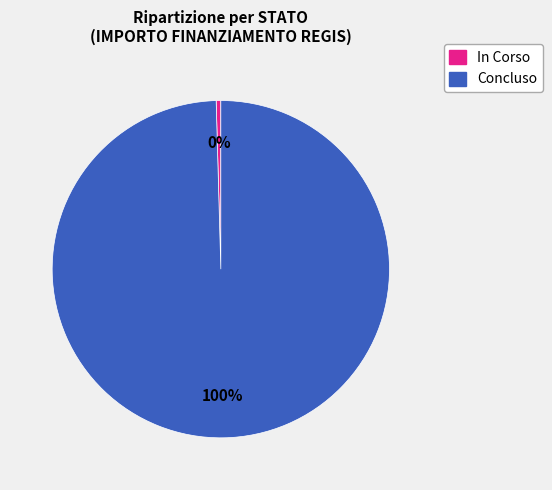

To the nearest percent, what portion does Concluso represent?

100%